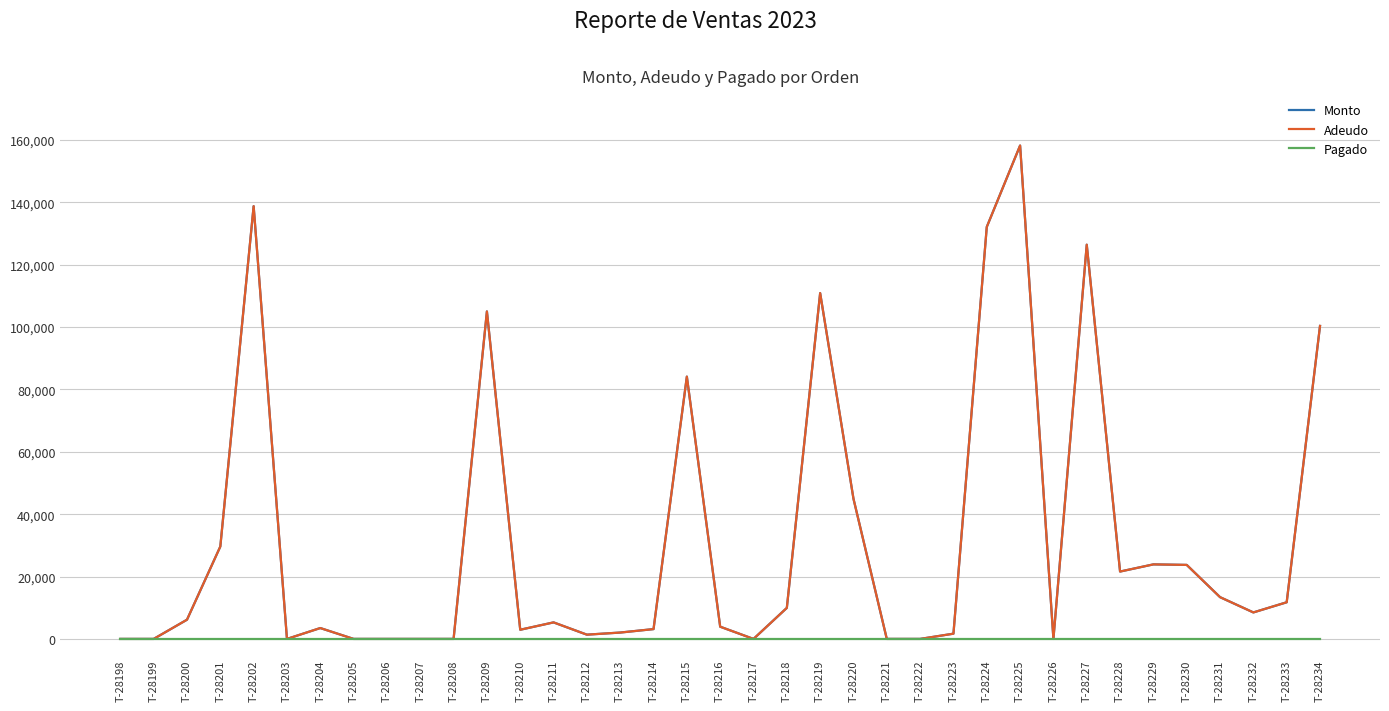

Does the chart display data point markers on the line(s)?

No